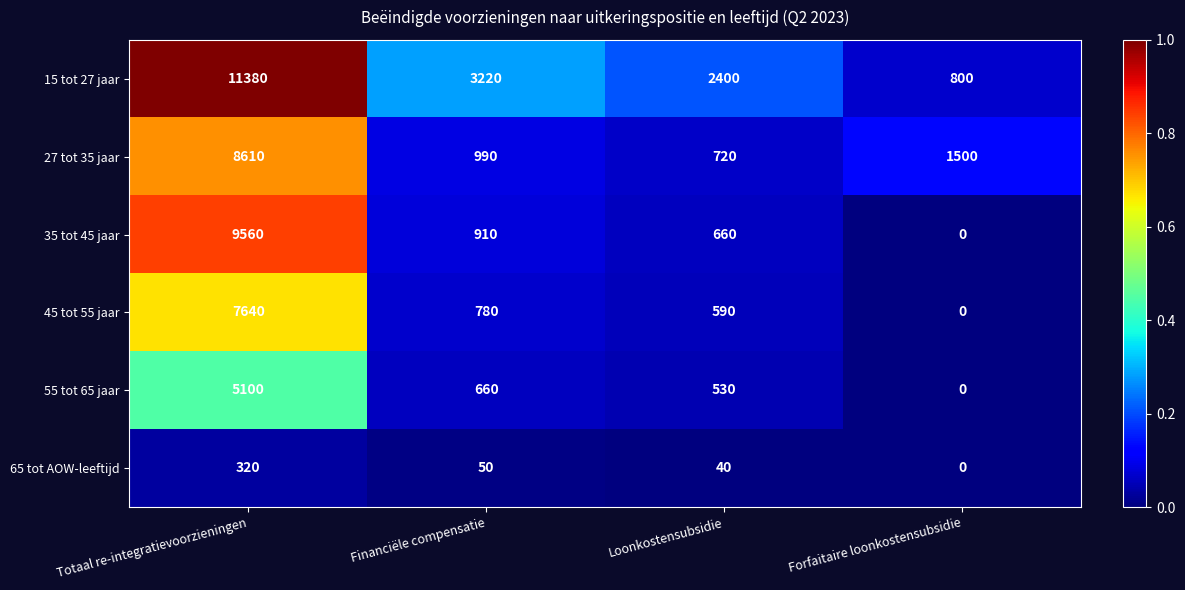

Between Financiële compensatie and Forfaitaire loonkostensubsidie, which series saw the biggest shift?

15 tot 27 jaar